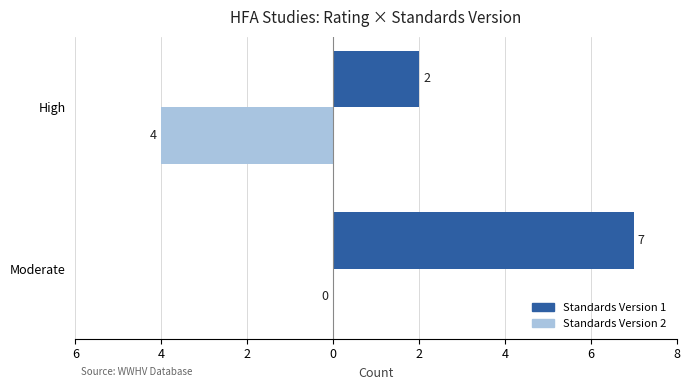

What are all the series names shown in the legend?

Standards Version 1, Standards Version 2